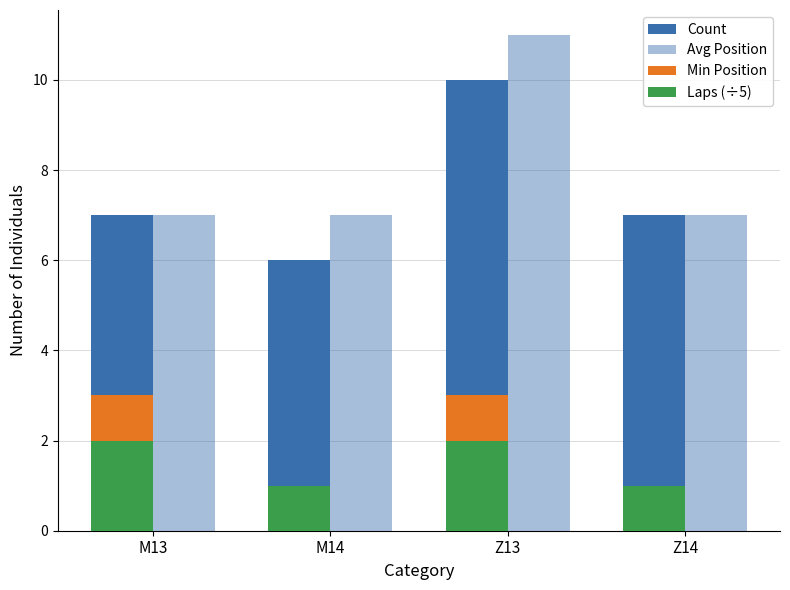

Which series has the largest range (max minus min)?

Count